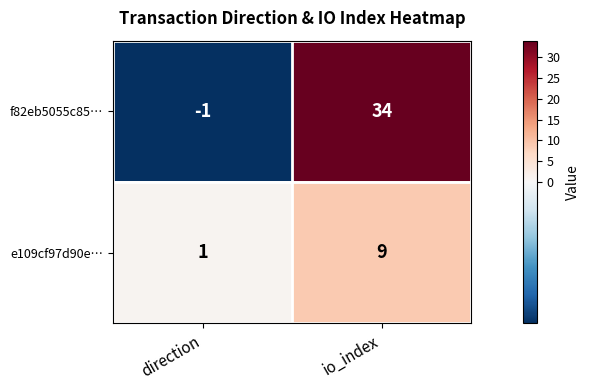

Rank the series at direction from highest to lowest value.

e109cf97d90e…, f82eb5055c85…